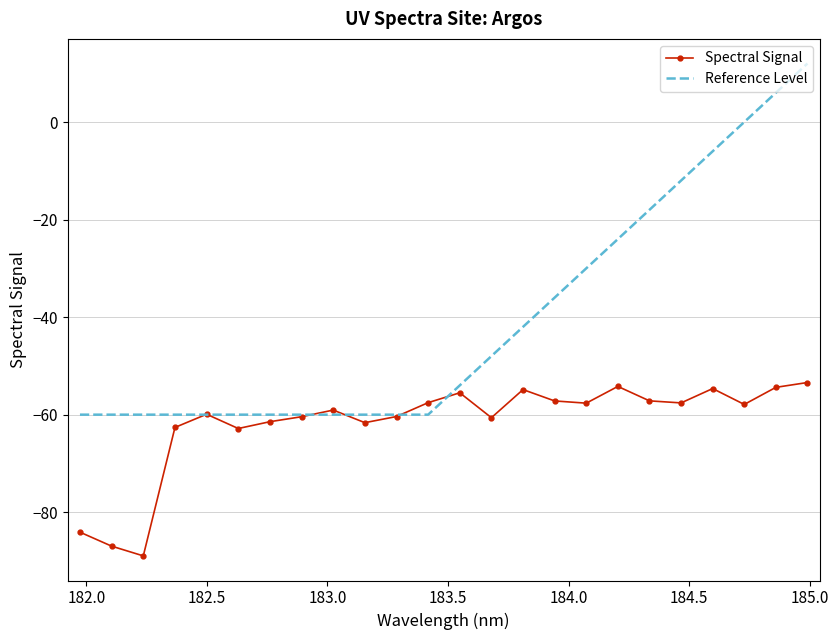

Which series has the largest total across all categories?

Reference Level